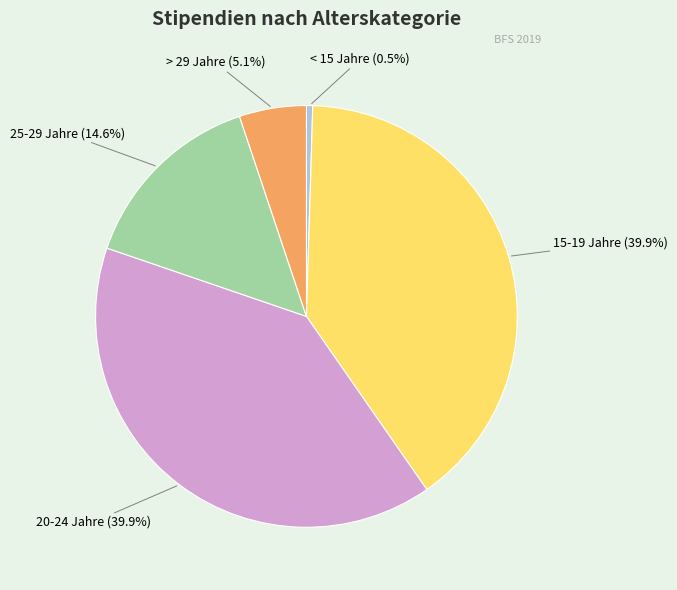

Is there any slice that represents more than half of the pie?

No